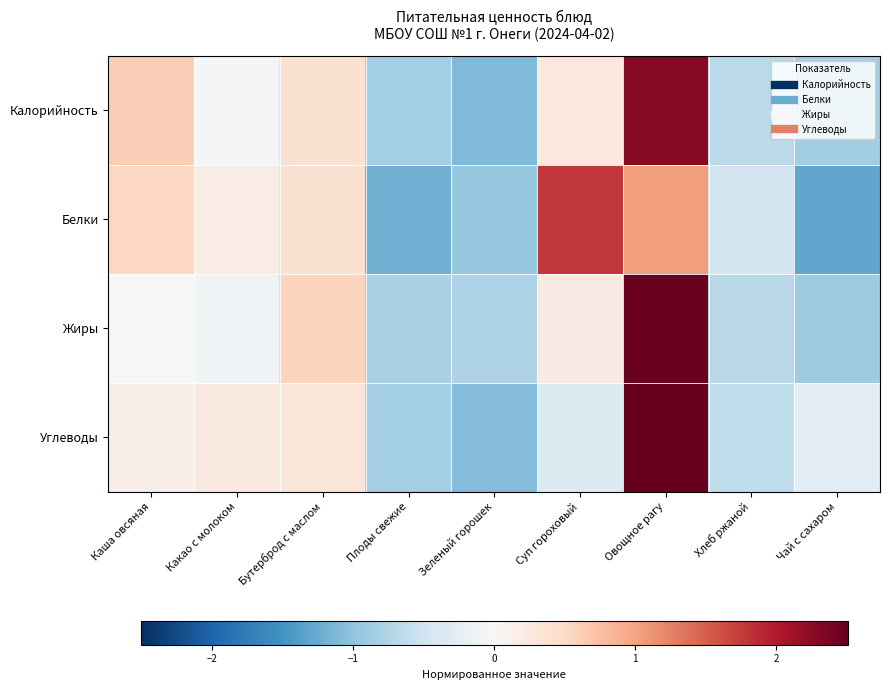

Reading left to right, extract all data points from this chart.

Калорийность: Каша овсяная=0.6	Какао с молоком=-0.0	Бутерброд с маслом=0.4	Плоды свежие=-0.9	Зеленый горошек=-1.1	Суп гороховый=0.3	Овощное рагу=2.3	Хлеб ржаной=-0.7	Чай с сахаром=-0.9
Белки: Каша овсяная=0.5	Какао с молоком=0.2	Бутерброд с маслом=0.4	Плоды свежие=-1.2	Зеленый горошек=-0.9	Суп гороховый=1.8	Овощное рагу=1.1	Хлеб ржаной=-0.5	Чай с сахаром=-1.3
Жиры: Каша овсяная=0.0	Какао с молоком=-0.1	Бутерброд с маслом=0.6	Плоды свежие=-0.8	Зеленый горошек=-0.8	Суп гороховый=0.2	Овощное рагу=2.5	Хлеб ржаной=-0.7	Чай с сахаром=-0.9
Углеводы: Каша овсяная=0.2	Какао с молоком=0.2	Бутерброд с маслом=0.3	Плоды свежие=-0.9	Зеленый горошек=-1.1	Суп гороховый=-0.3	Овощное рагу=2.5	Хлеб ржаной=-0.6	Чай с сахаром=-0.3